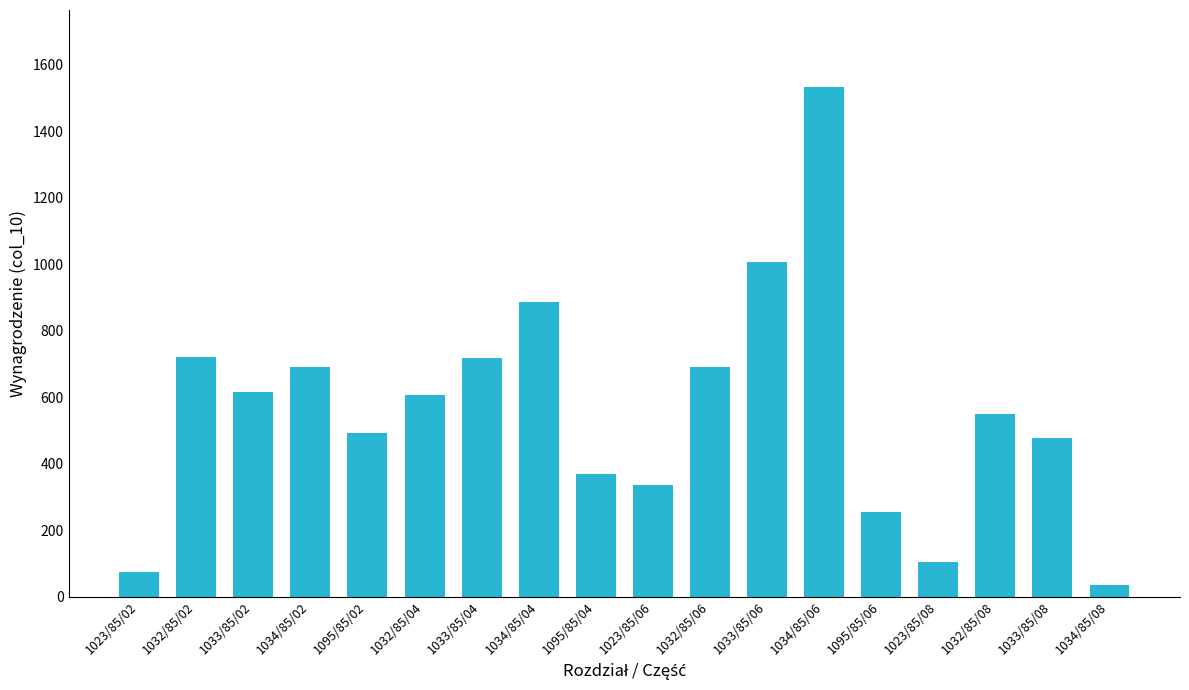

Between 1023/85/06 and 1033/85/06, which is larger?

1033/85/06